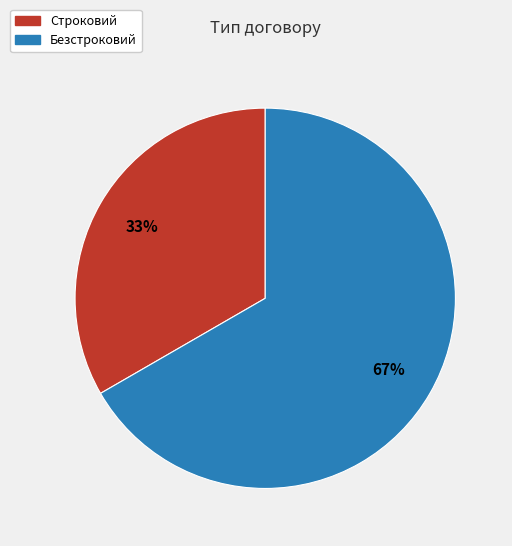

Which category has the smallest portion of the pie?

Строковий